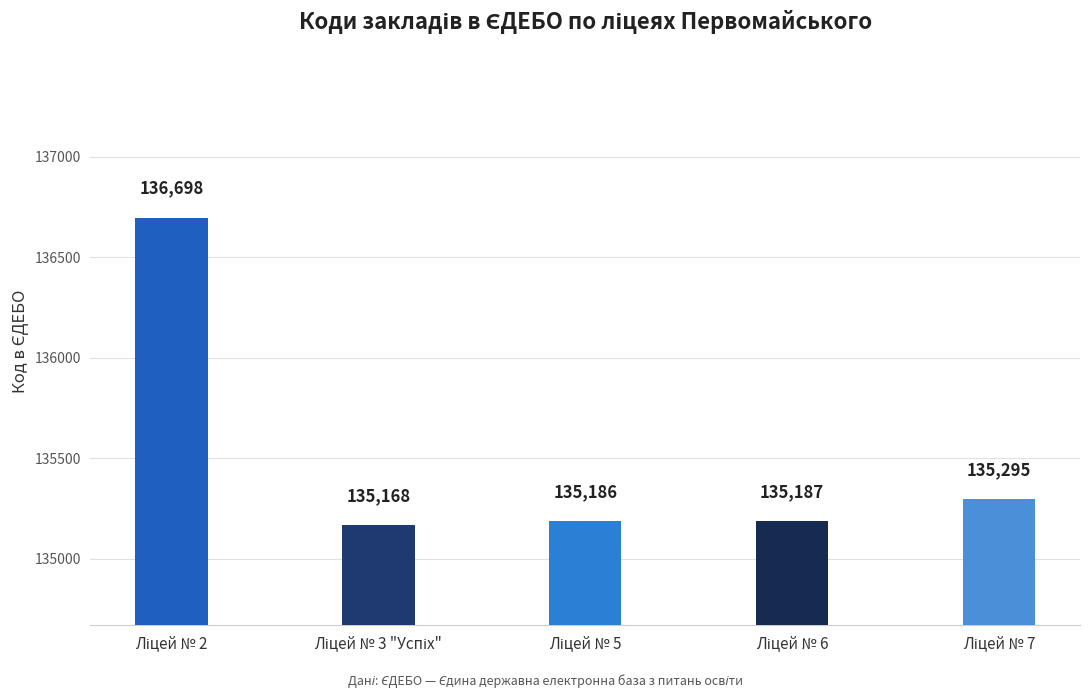

What is the maximum value shown in the chart?

136698